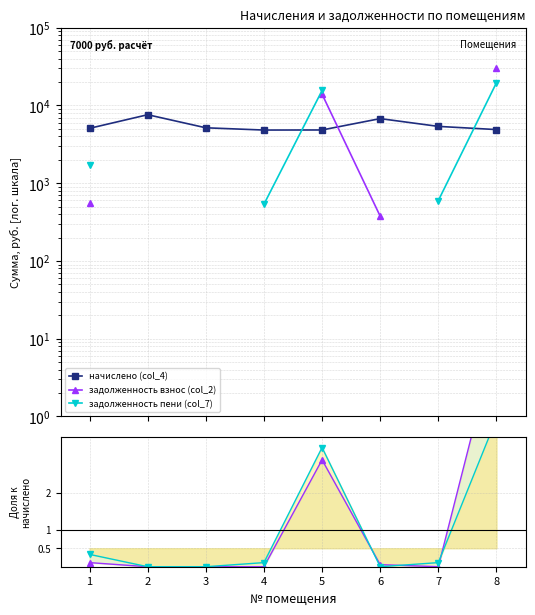

At which label does задолженность пени (col_7) reach its minimum?

4